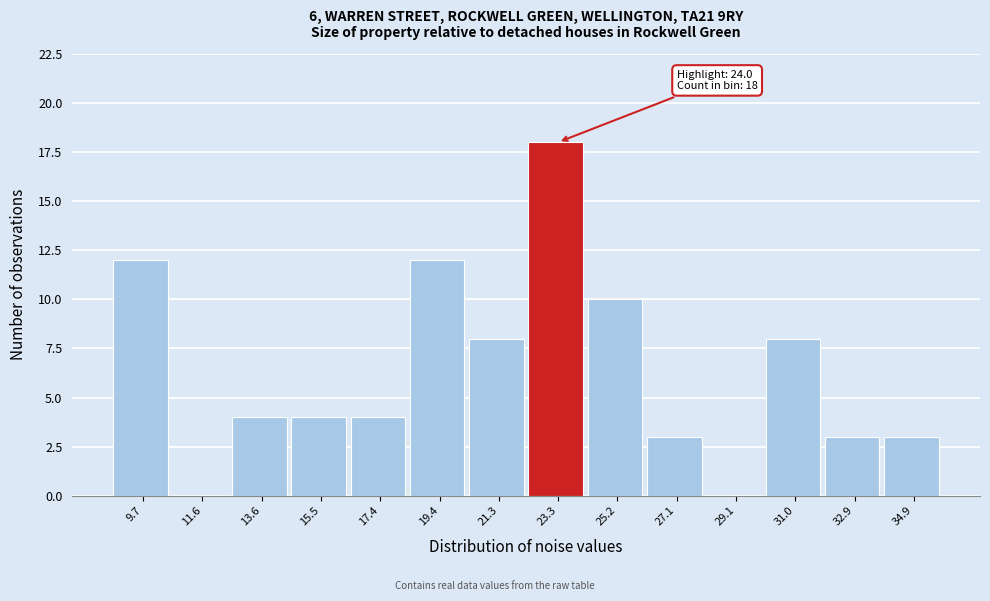

Reading left to right, what are all the values shown in this chart?

9.7=12	11.6=0	13.6=4	15.5=4	17.4=4	19.4=12	21.3=8	23.3=18	25.2=10	27.1=3	29.1=0	31.0=8	32.9=3	34.9=3